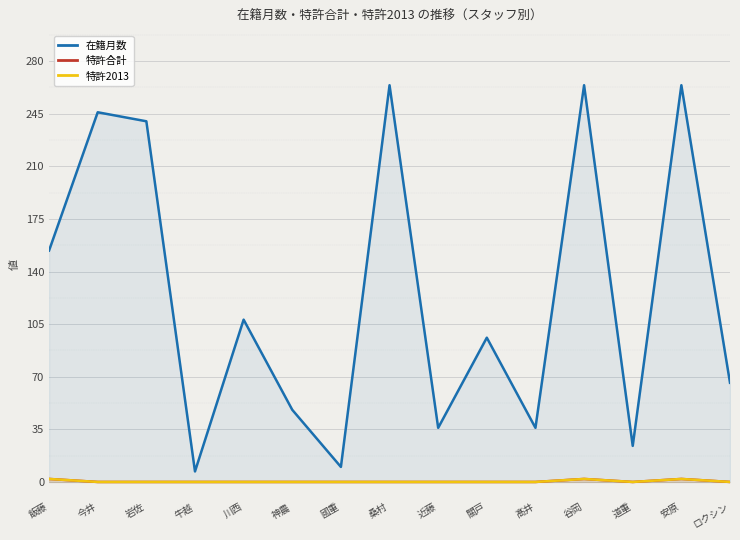

What is the sum of the 在籍月数 values at 國重 and 川西?

118